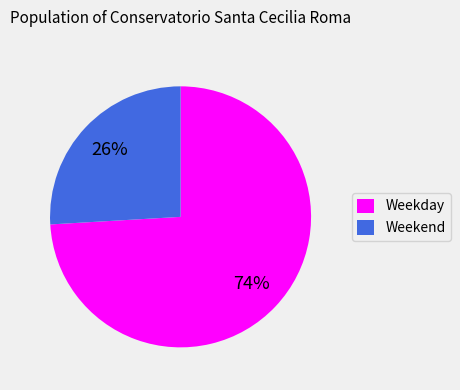

How many slices are in this pie chart?

2